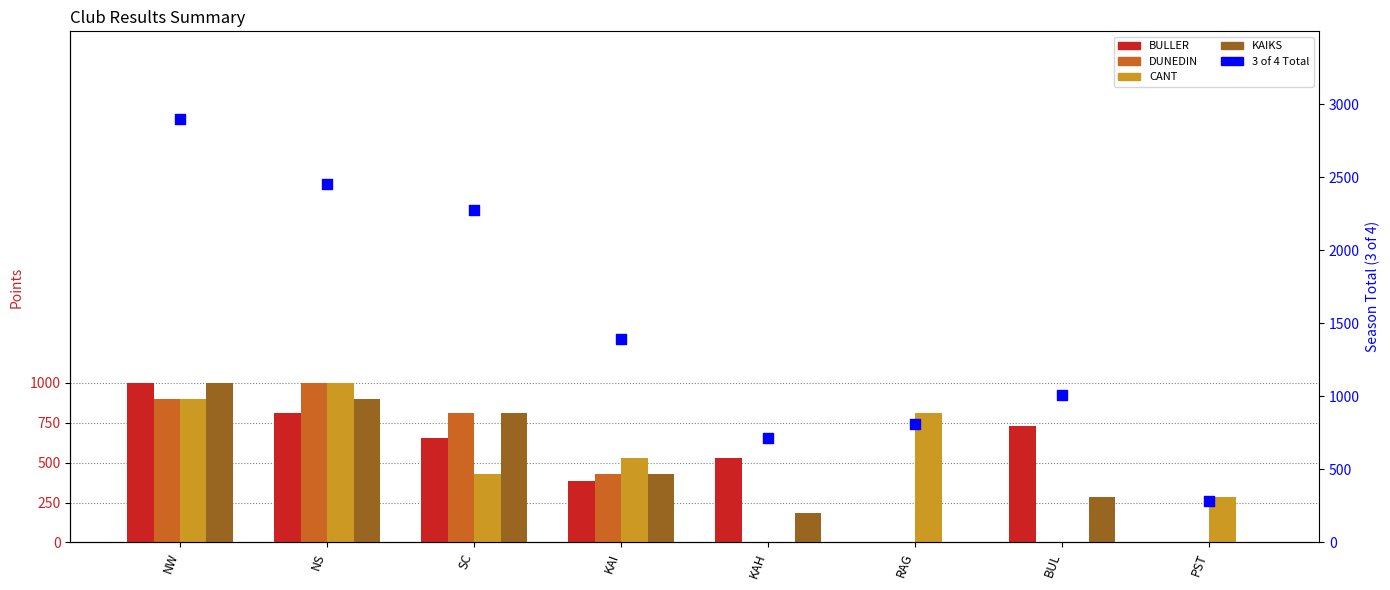

Is the value of CANT at RAG greater than the value of 3 of 4 Total at NS?

No